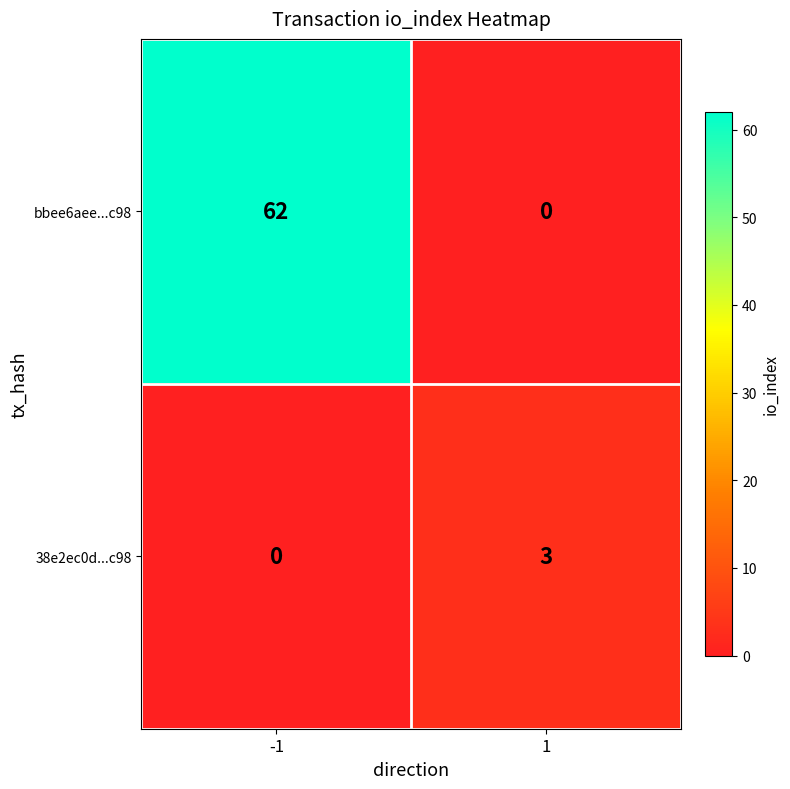

What is the approximate value of 38e2ec0d...c98 at 1?

3